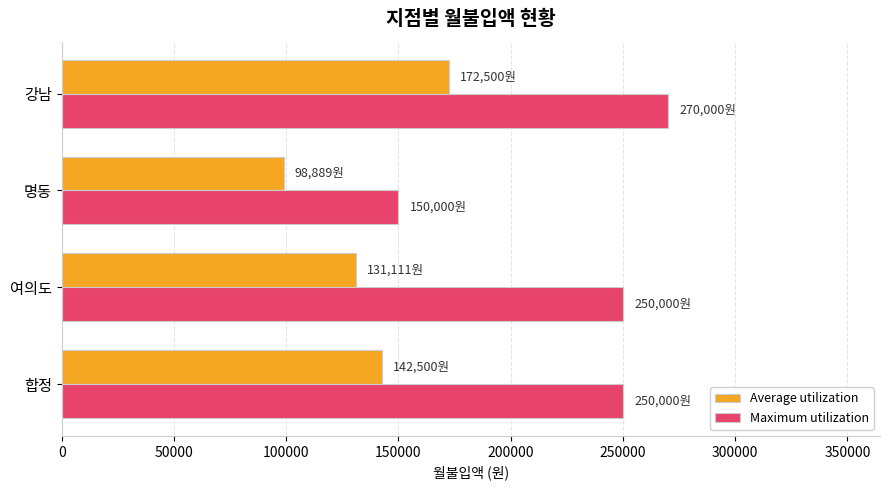

What is the smallest value displayed?

98889